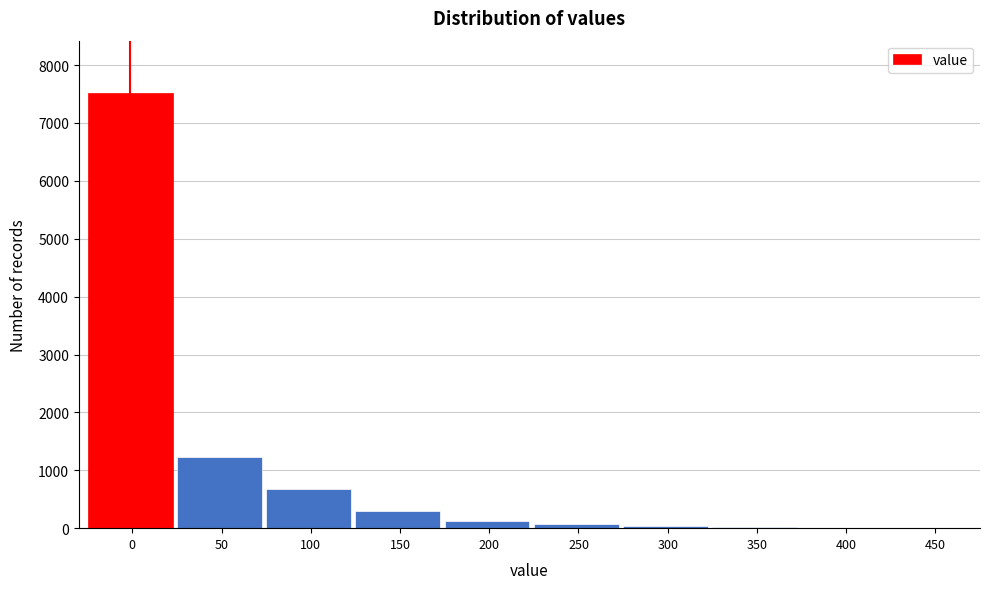

What is the maximum value shown in the chart?

7520